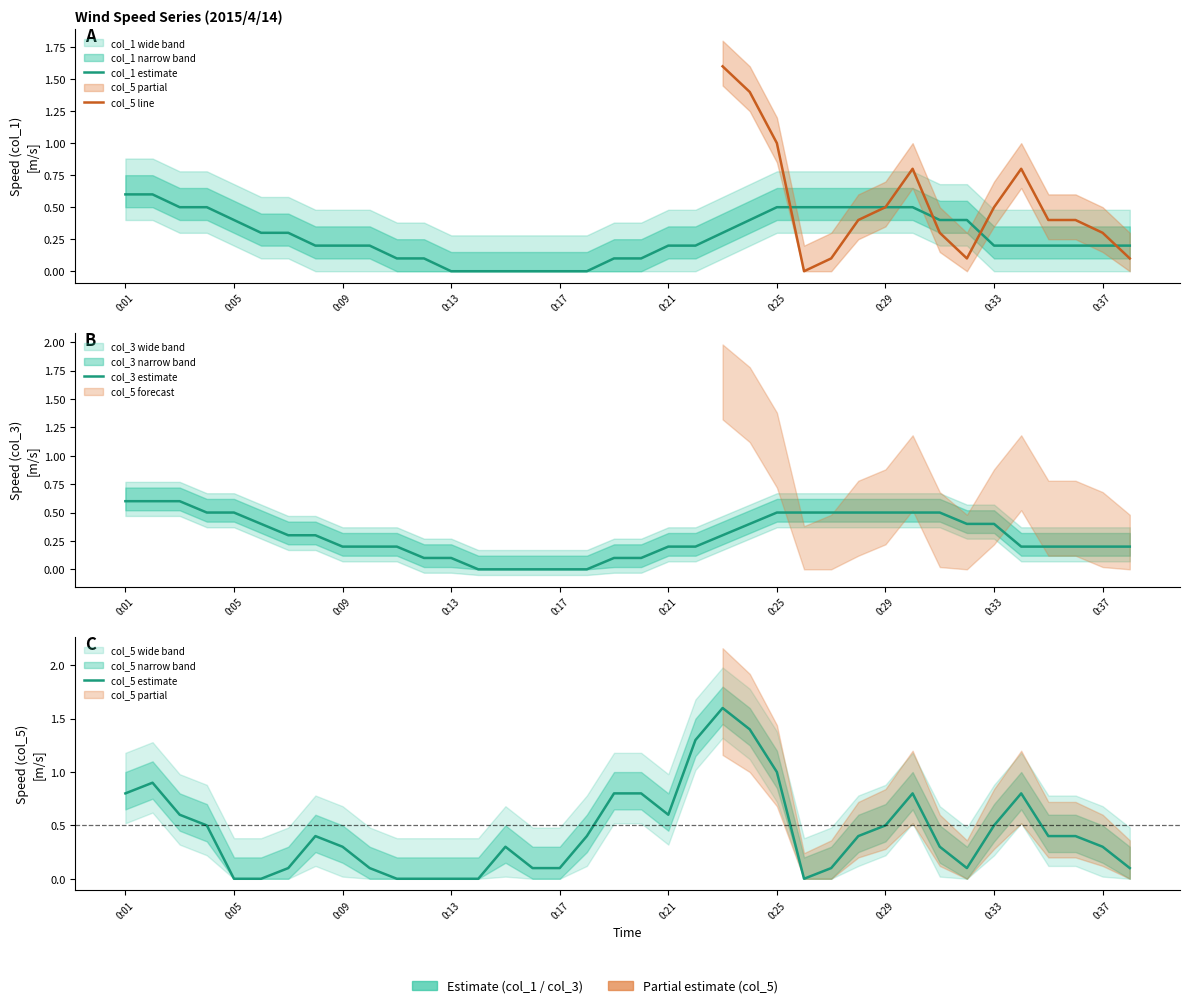

True or false: col_5 and col_1 intersect in this chart.

True